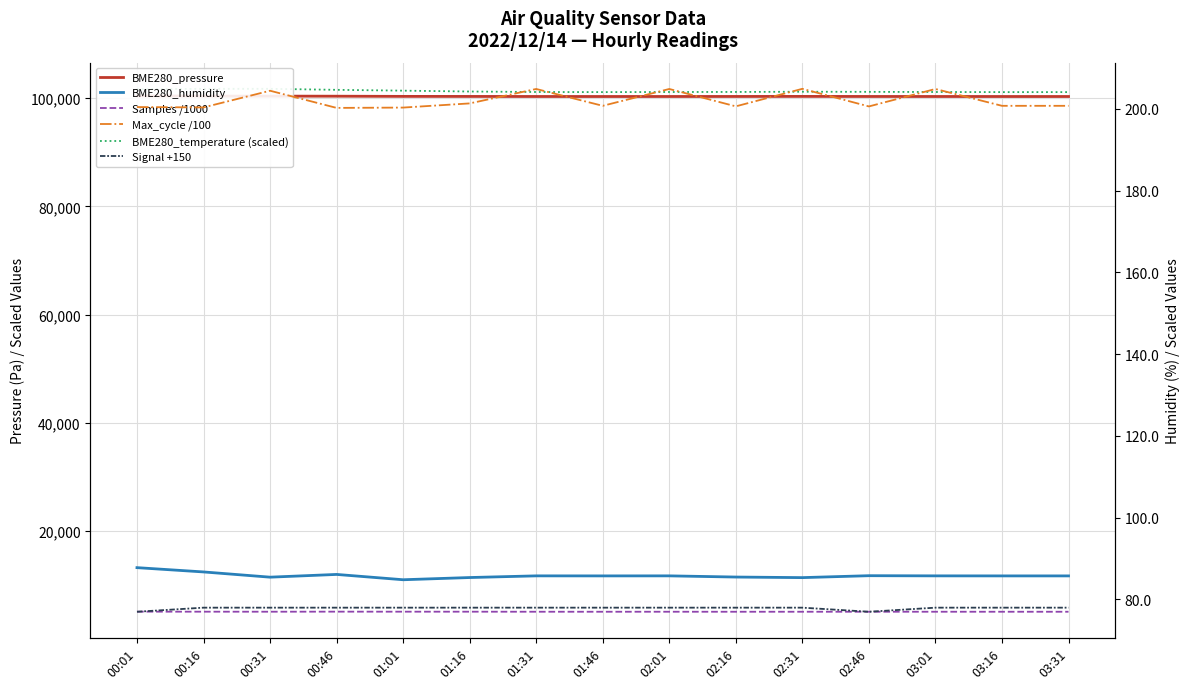

What is the difference between the maximum and second lowest values in the BME280_humidity series?

2.4